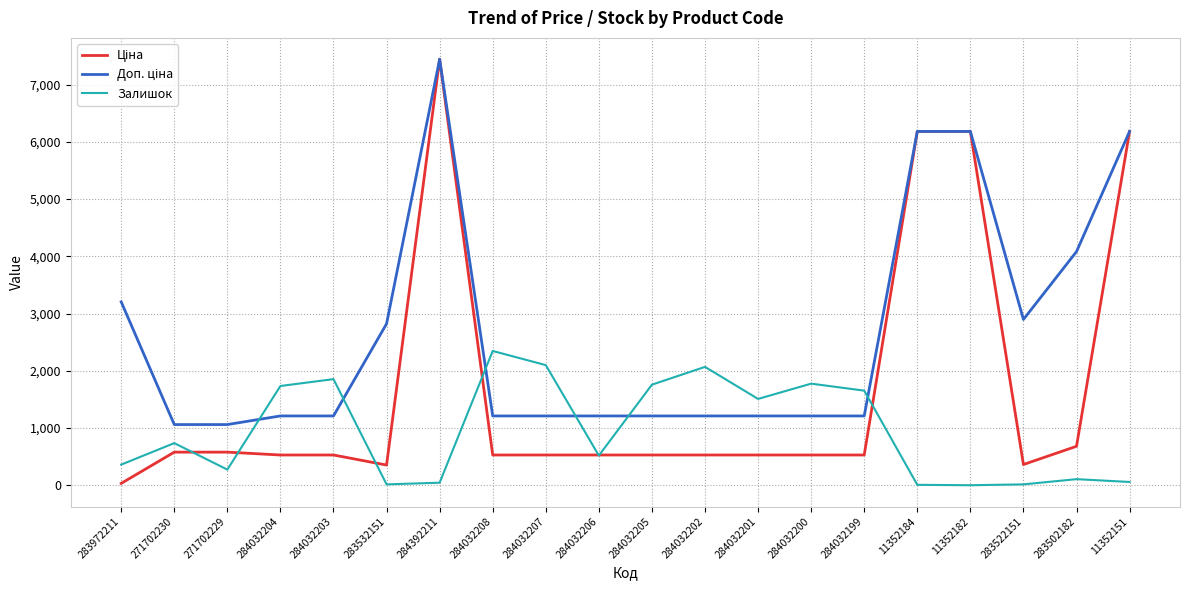

How many lines are shown in the chart?

3